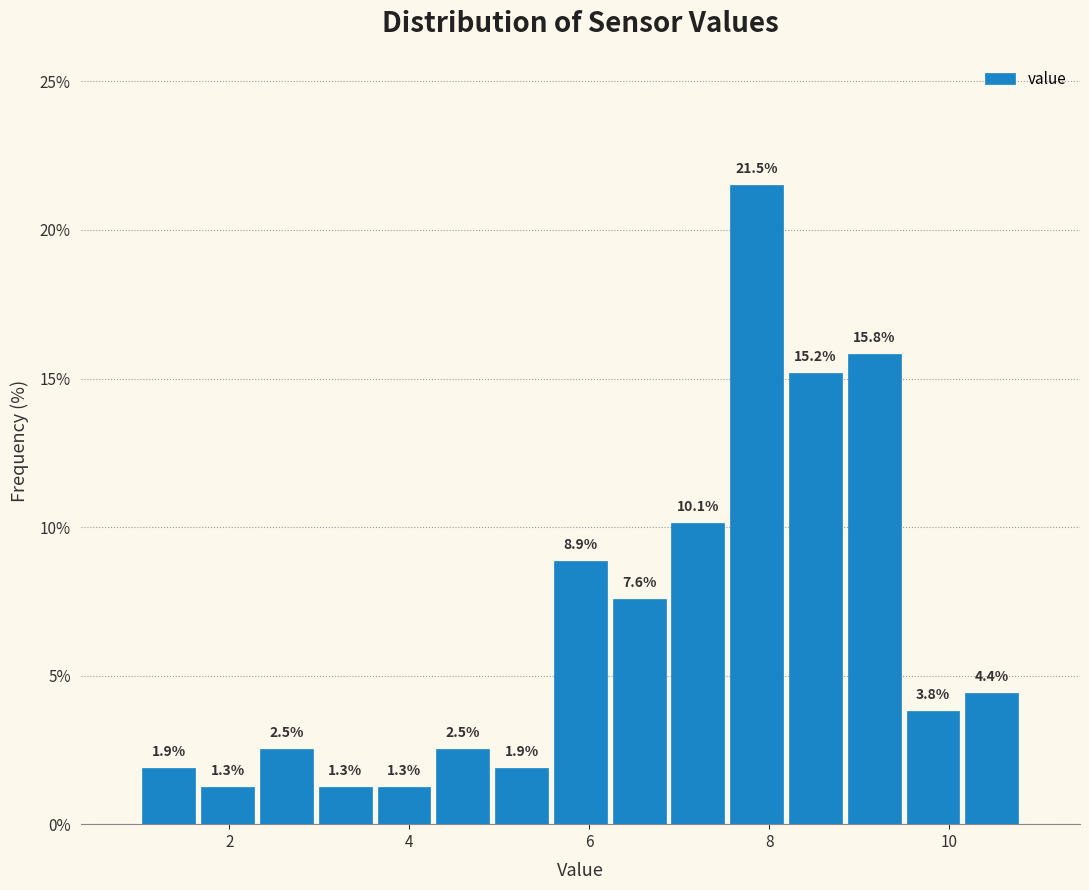

Read against the x-axis, roughly where is the centre of the tallest bar?

7.8